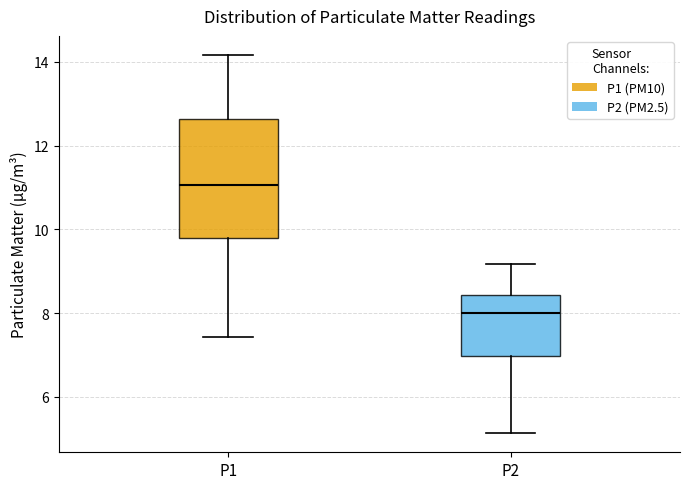

Reading left to right, read every box against the y-axis: the position of its median line, the range the box covers, and the ends of its whiskers. The values are not printed on the chart, so give them approximately, as read against the axis.

P1: median 11.0, box 9.8 to 12.6, whiskers 7.4 to 14.2
P2: median 8.0, box 7.0 to 8.4, whiskers 5.2 to 9.2